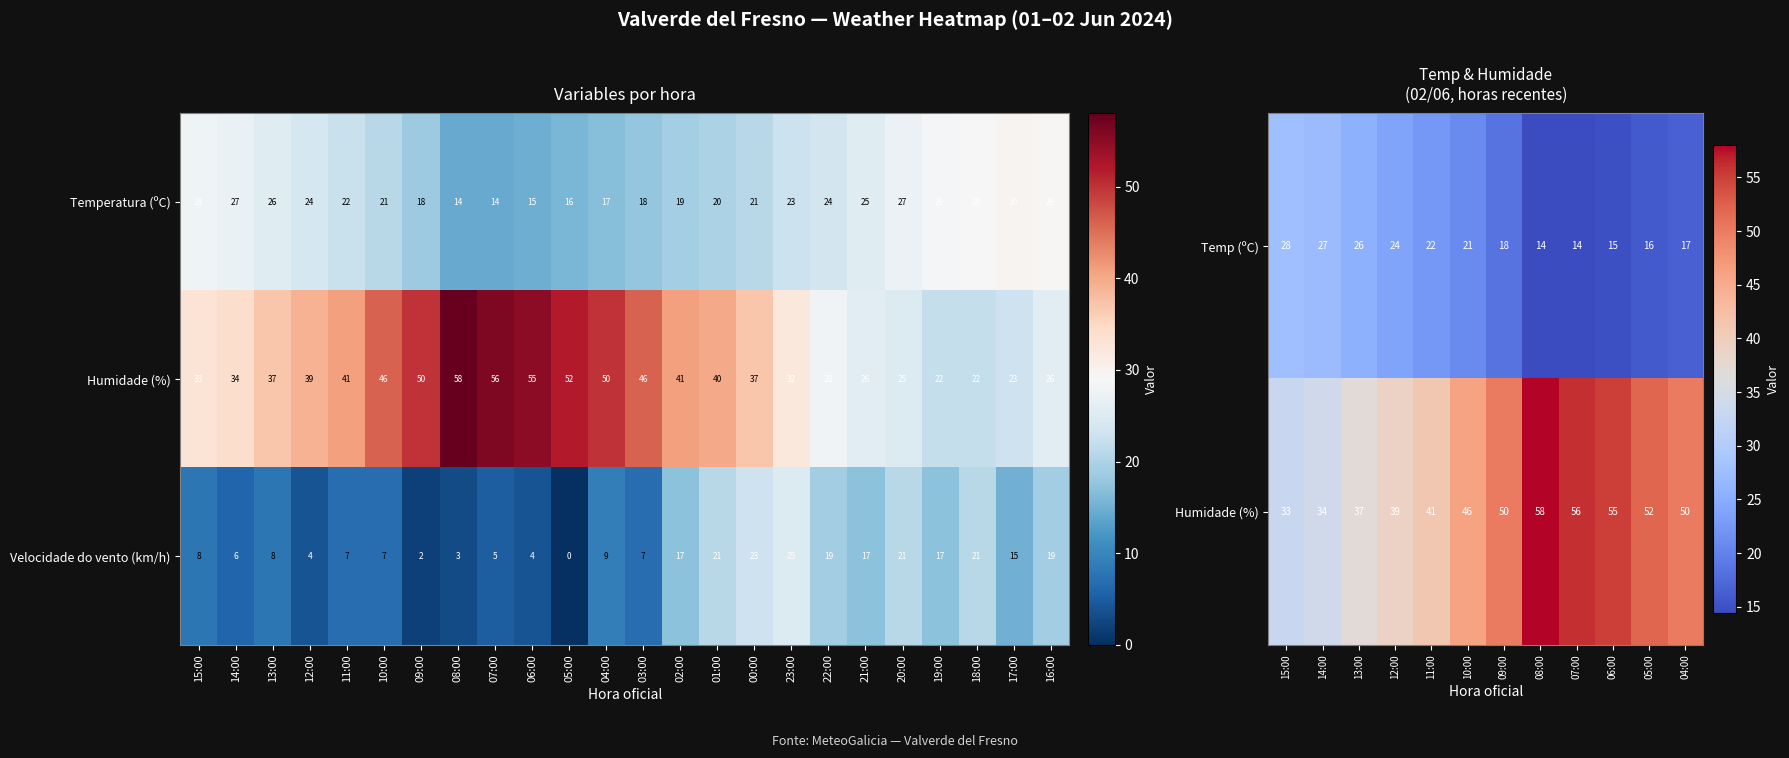

What is the average value of the Humidade (%) series?

38.3